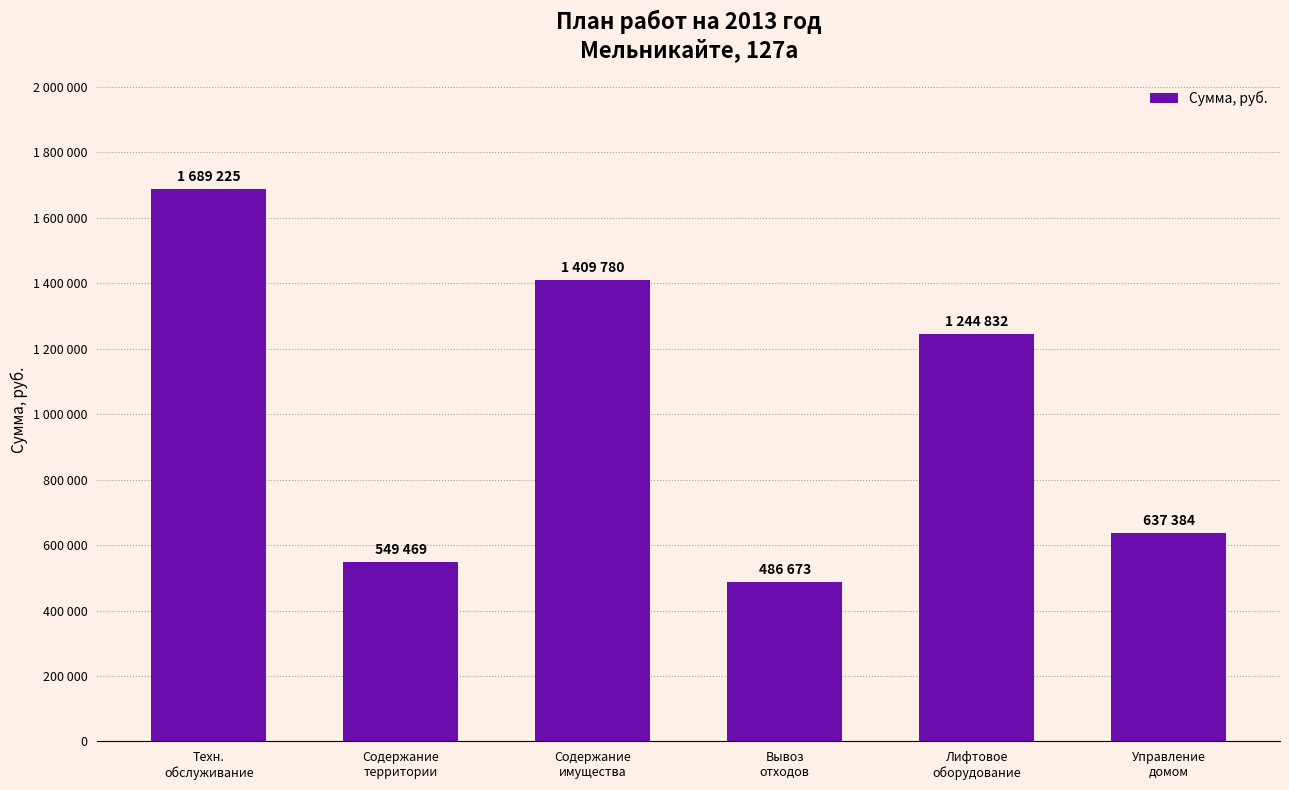

Reading left to right, extract all data points from this chart.

Техн.
обслуживание=1689225	Содержание
территории=549469	Содержание
имущества=1409780	Вывоз
отходов=486673	Лифтовое
оборудование=1244832	Управление
домом=637384